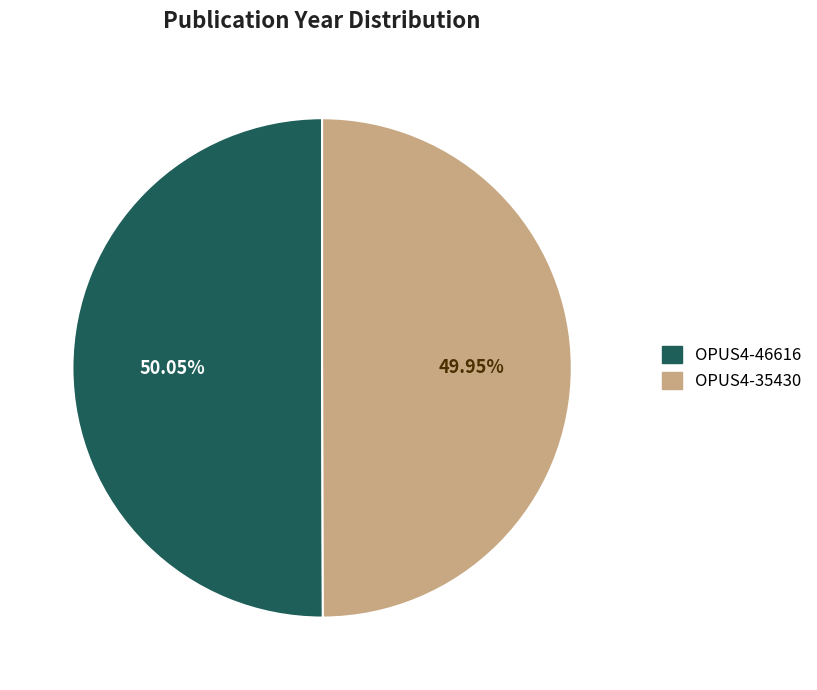

Is there any slice that represents more than half of the pie?

Yes